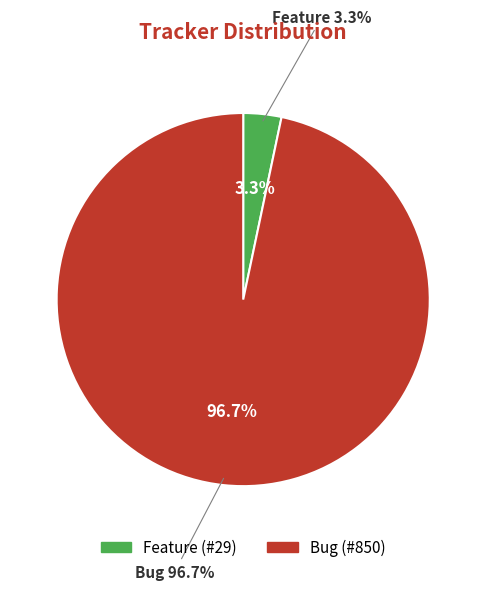

Which category has the smallest portion of the pie?

Feature